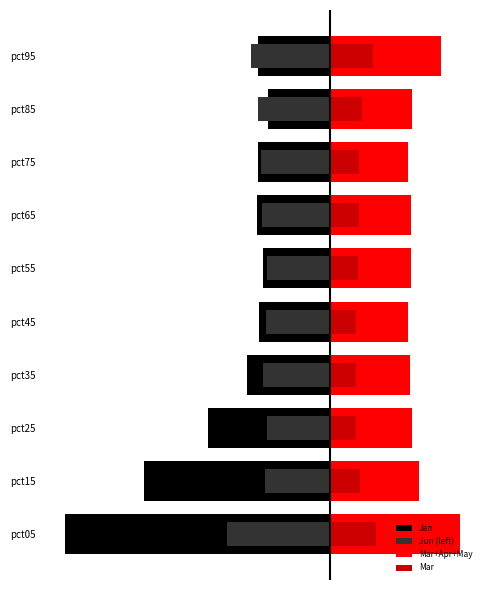

Rank the series by their average value, from highest to lowest.

Mar+Apr+May, Mar, Jun (left), Jan